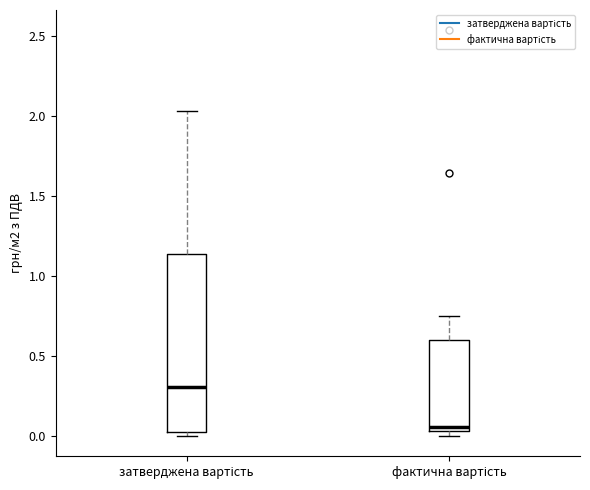

Where is the lower edge of the box for затверджена вартість on the y-axis? The values are not printed on the chart, so give them approximately, as read against the axis.

0.05